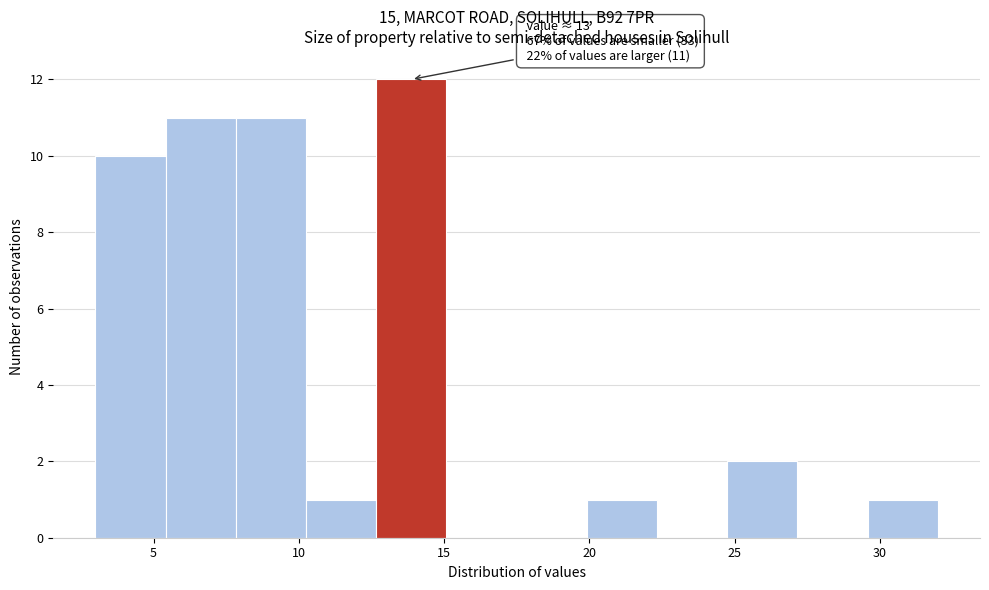

Which range on the x-axis has the tallest bar?

12.5 to 15.0